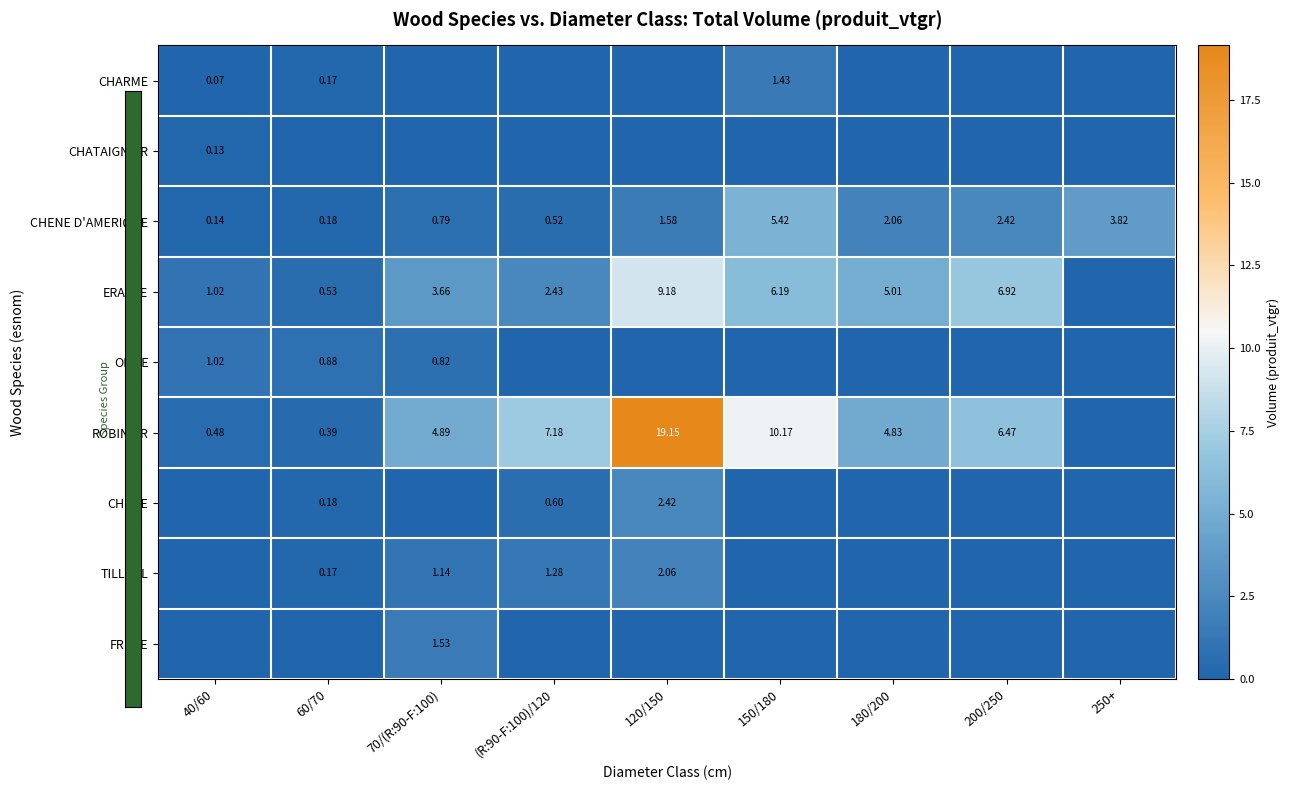

Is the value of ROBINIER at 120/150 greater than the value of CHENE D'AMERIQUE at 150/180?

Yes